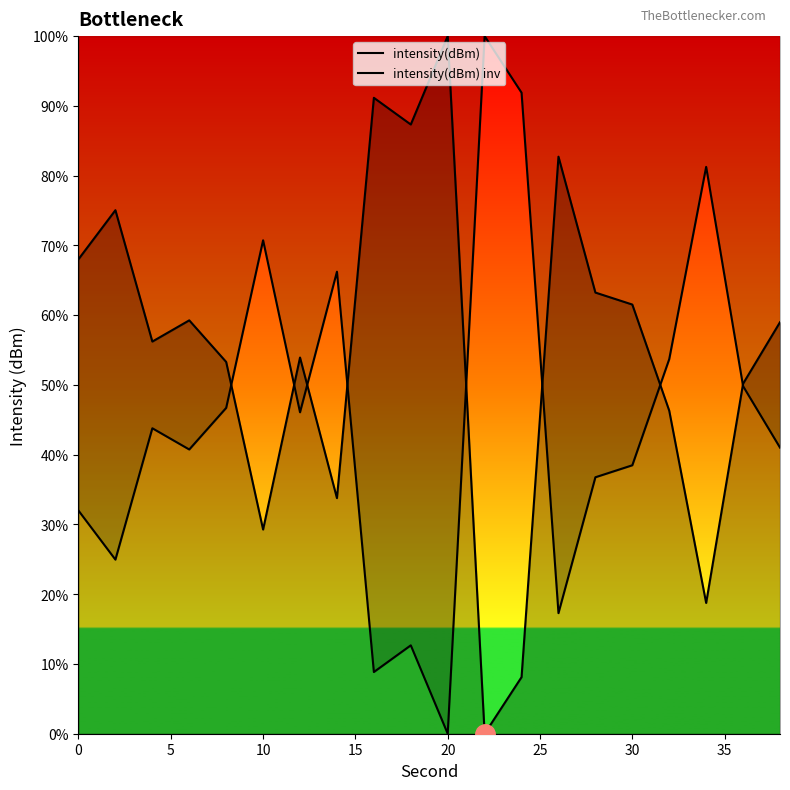

How many lines are shown in the chart?

2